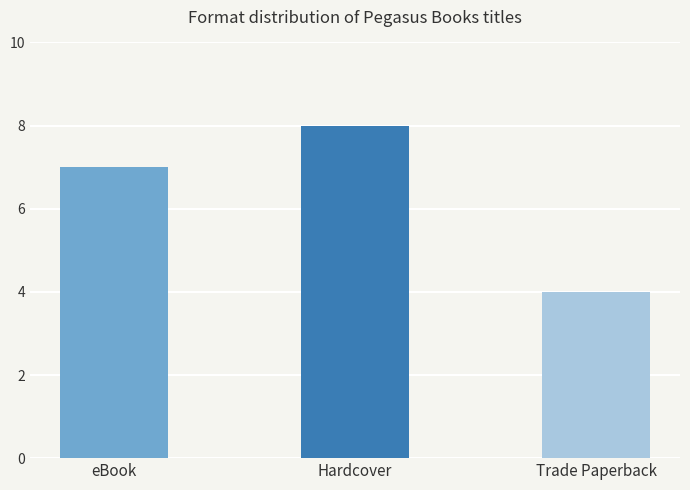

What is the minimum value shown in the chart?

4